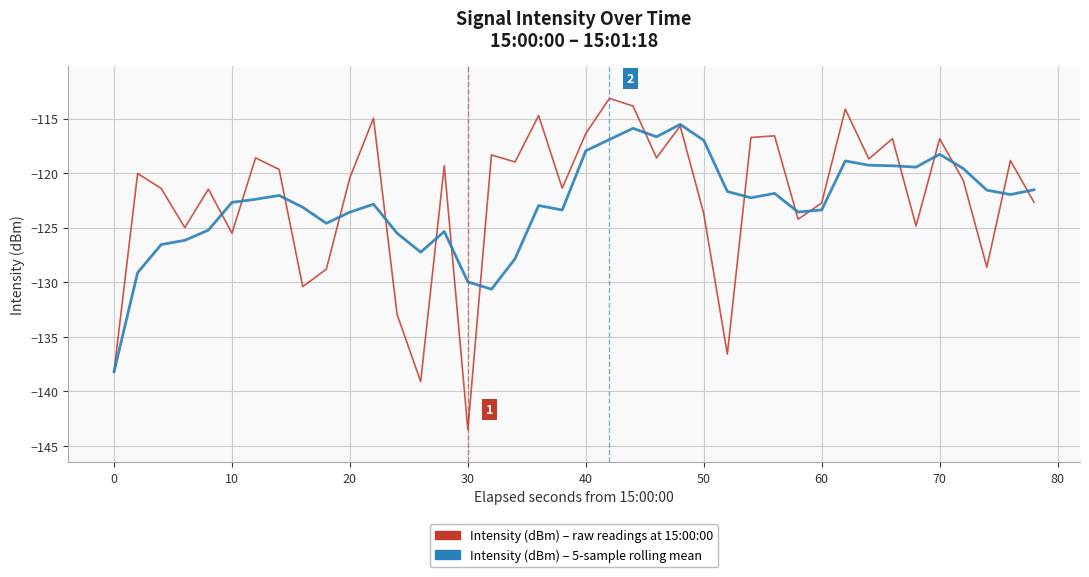

What is the maximum value for Intensity (dBm) – raw readings at 15:00:00?

-113.1